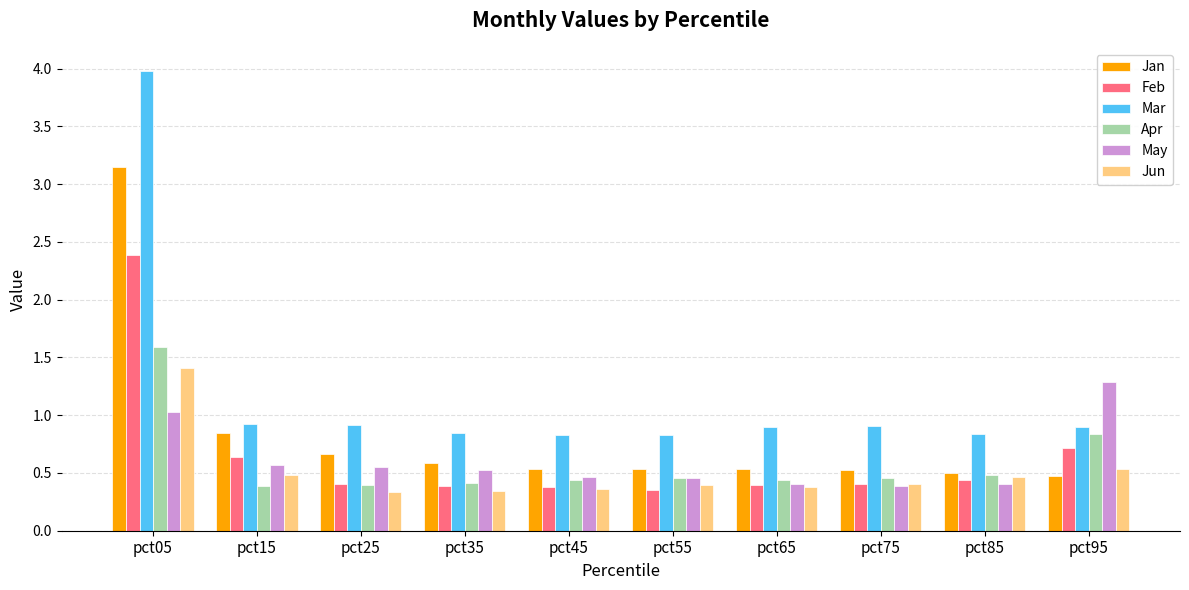

Which series has the largest range (max minus min)?

Mar